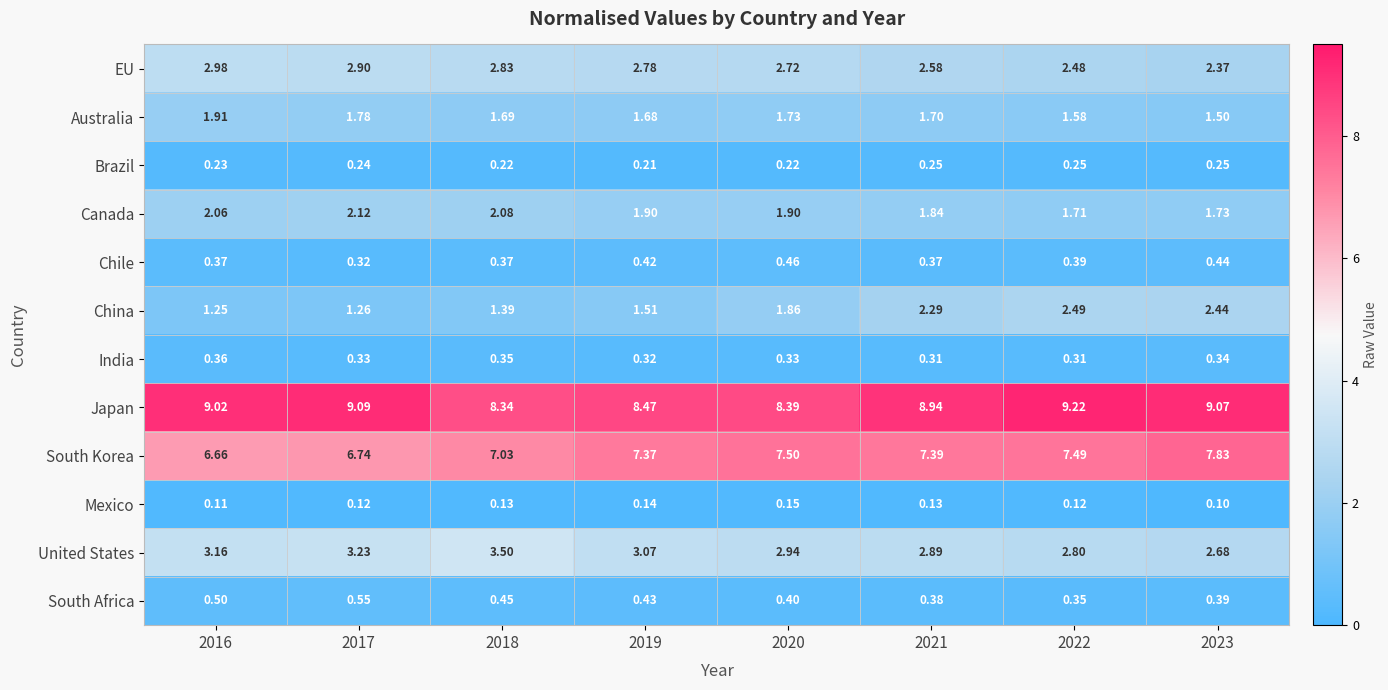

List the series in order of their peak value, highest first.

Japan, South Korea, United States, EU, China, Canada, Australia, South Africa, Chile, India, Brazil, Mexico